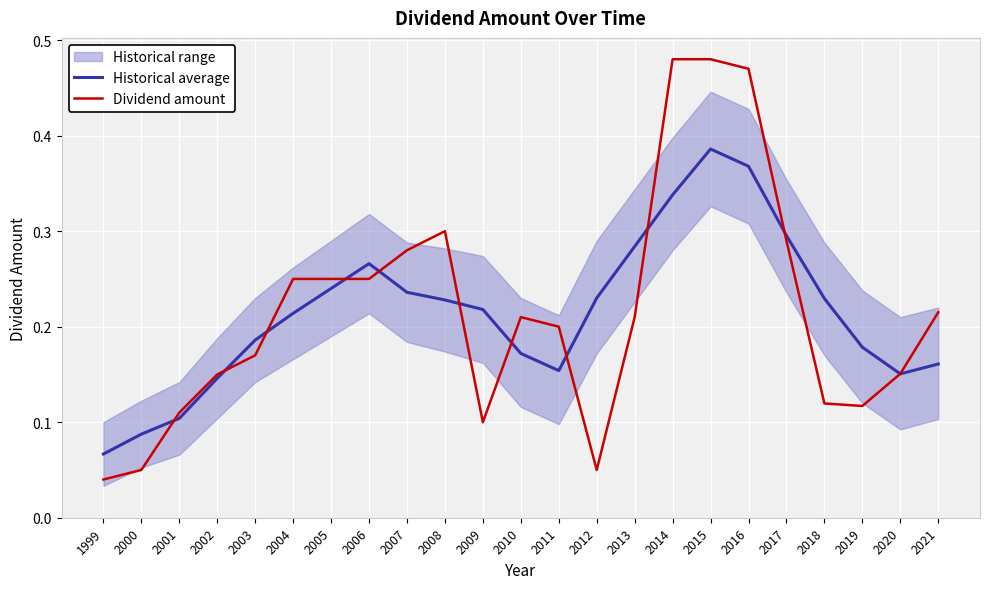

Between which two adjacent categories do Dividend amount and Historical average first intersect?

2000 and 2001